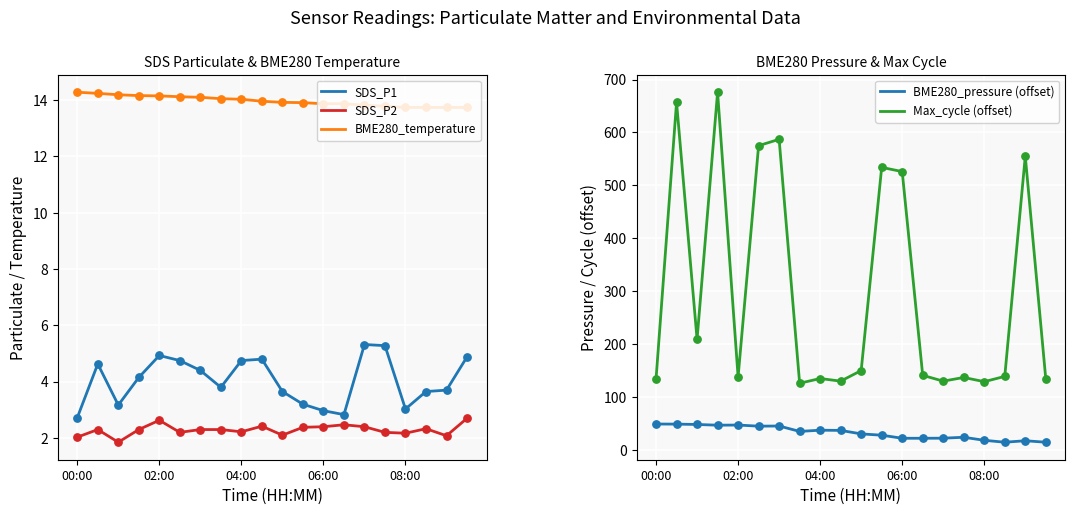

What are all the series names shown in the legend?

SDS_P1, SDS_P2, BME280_temperature, BME280_pressure (offset), Max_cycle (offset)